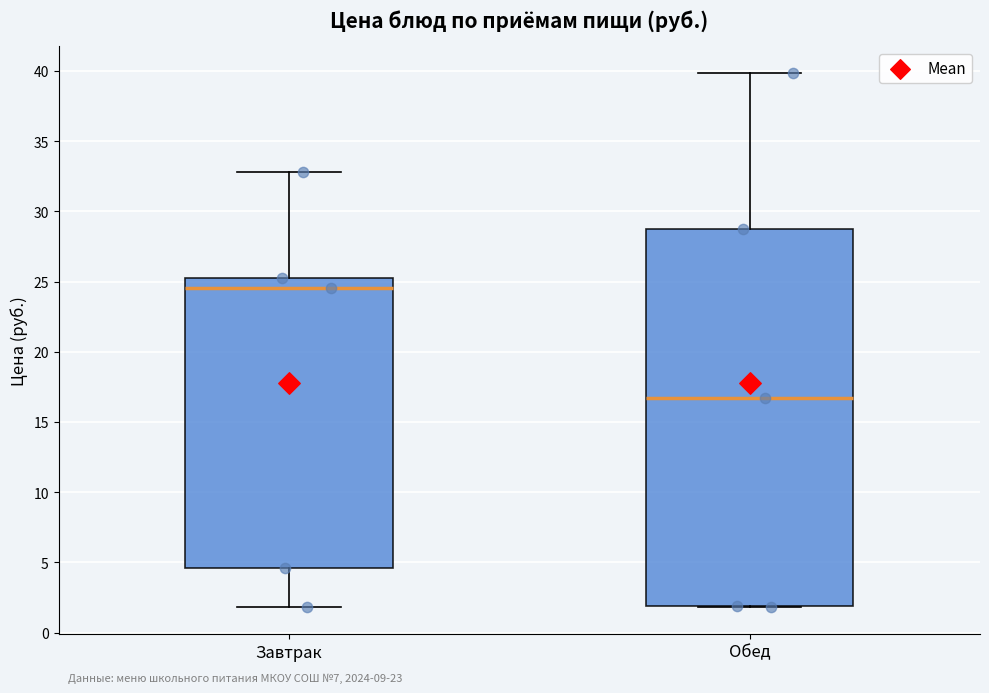

Reading left to right, read every box against the y-axis: the position of its median line, the range the box covers, and the ends of its whiskers. The values are not printed on the chart, so give them approximately, as read against the axis.

Завтрак: median 24.5, box 4.5 to 25.5, whiskers 2.0 to 33.0
Обед: median 16.5, box 2.0 to 28.5, whiskers 2.0 to 40.0